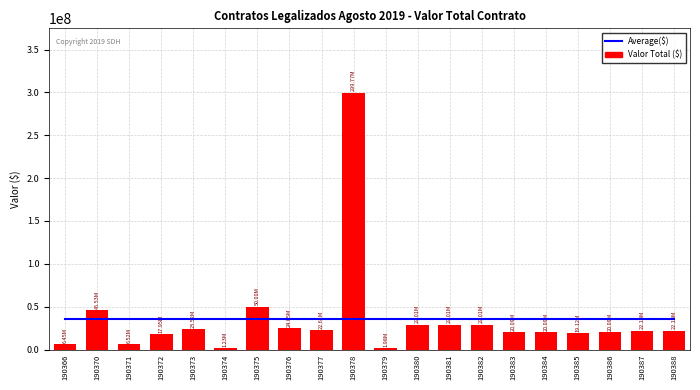

At which category is the sum across all series the highest?

190378